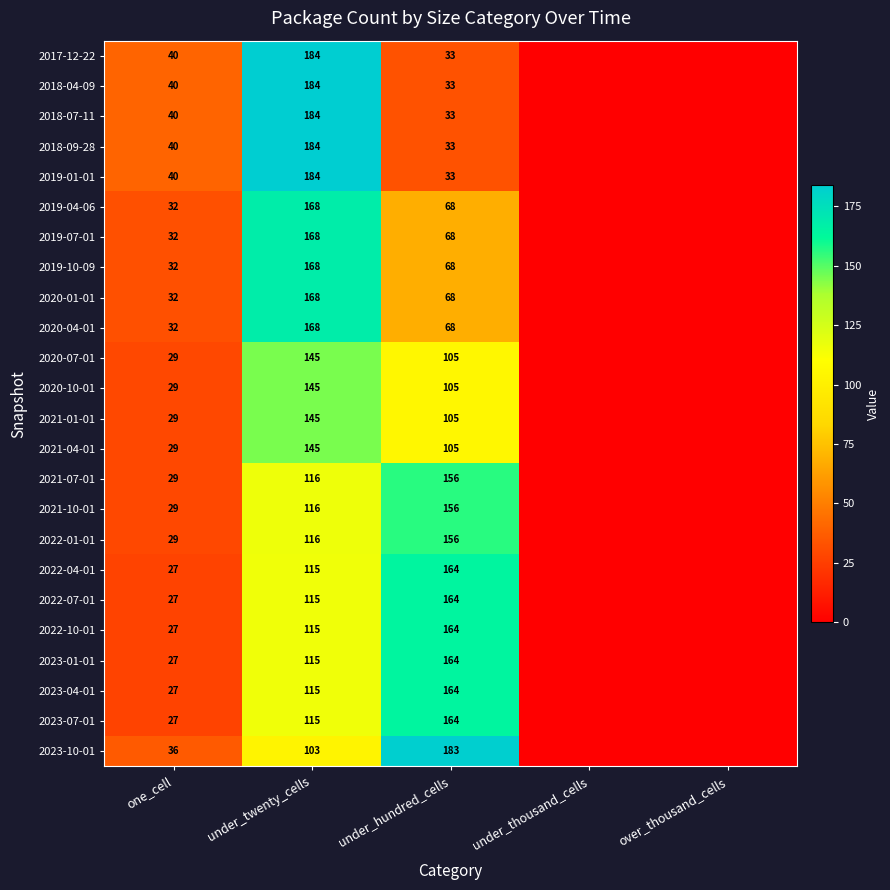

The 2023-04-01 series shows 27 at one_cell. True or false?

True